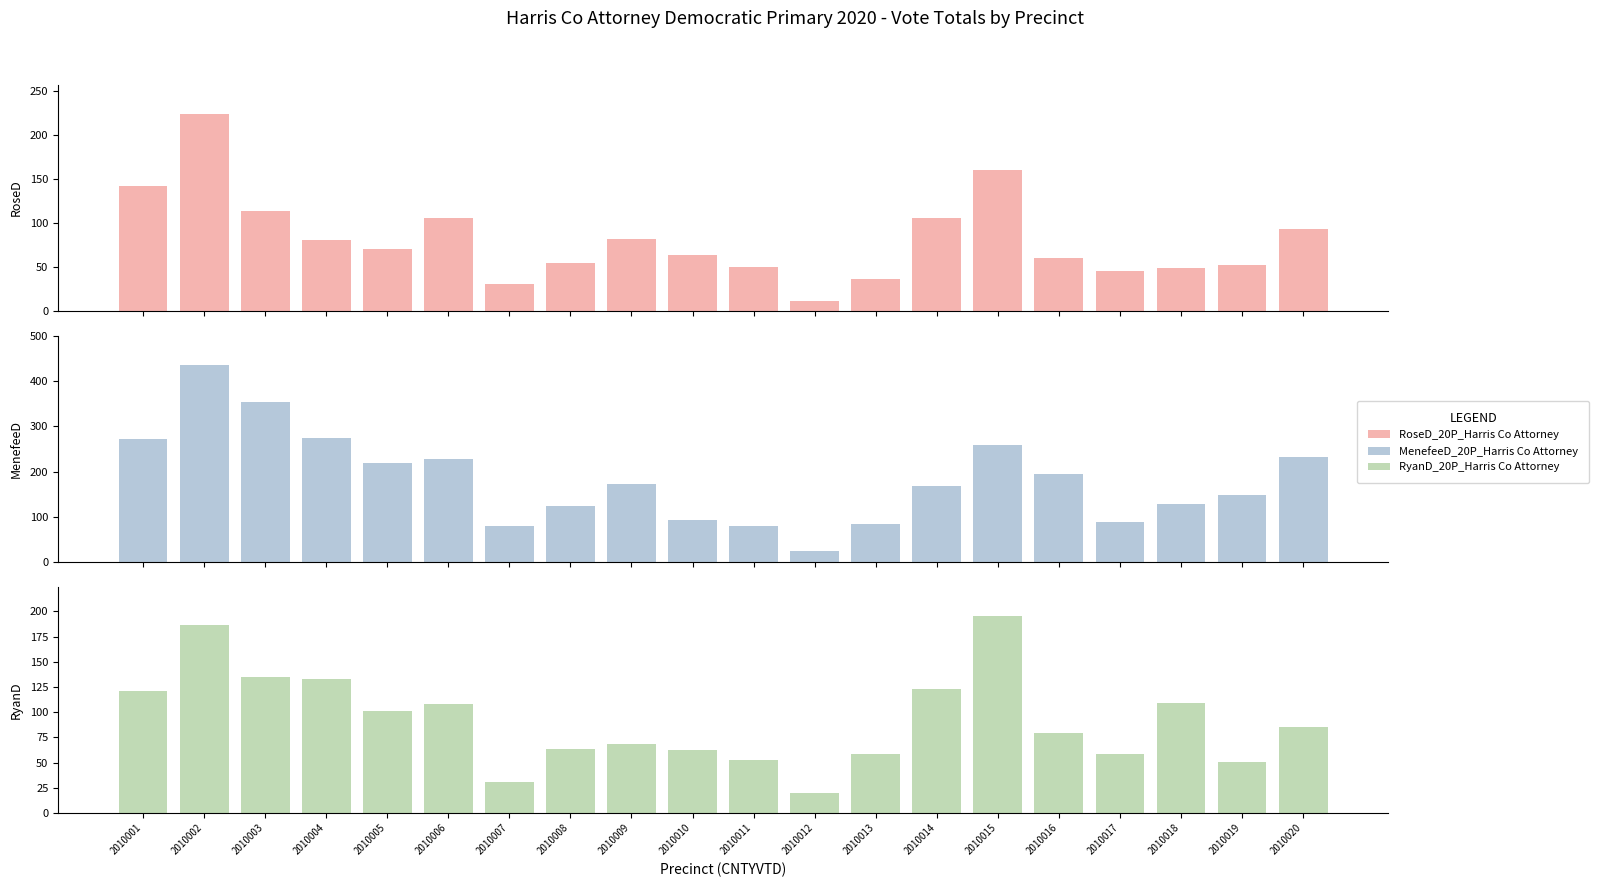

Is the value of RyanD_20P_Harris Co Attorney at 2010006 greater than the value of MenefeeD_20P_Harris Co Attorney at 2010020?

No